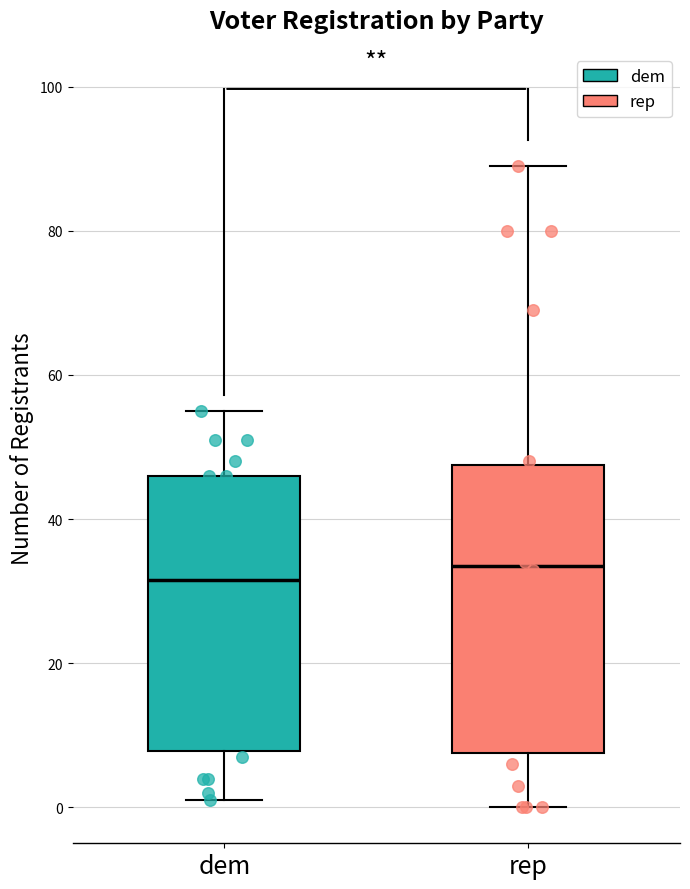

Which box has the highest median line?

rep